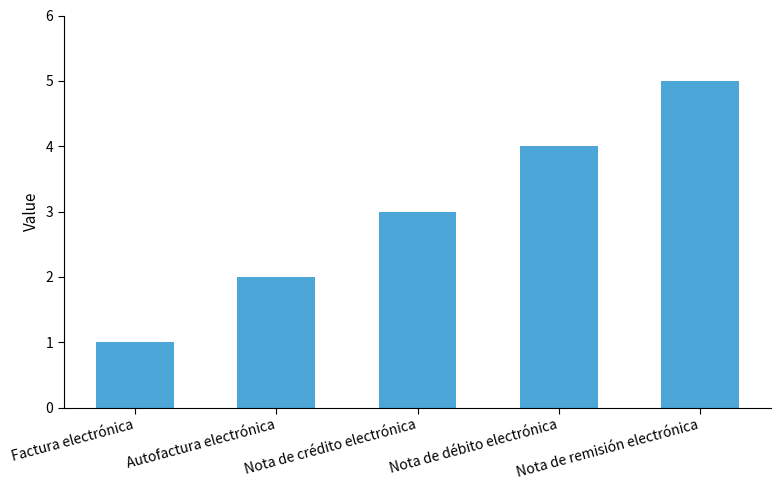

How many bars are there in total?

5